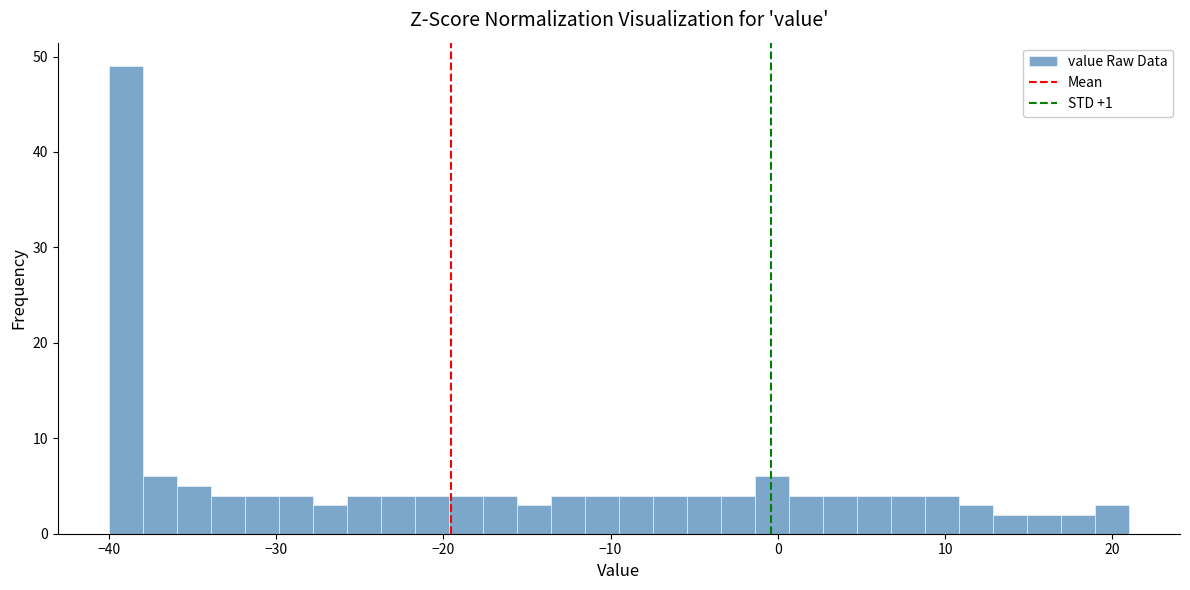

Read against the x-axis, roughly where is the centre of the tallest bar?

-39